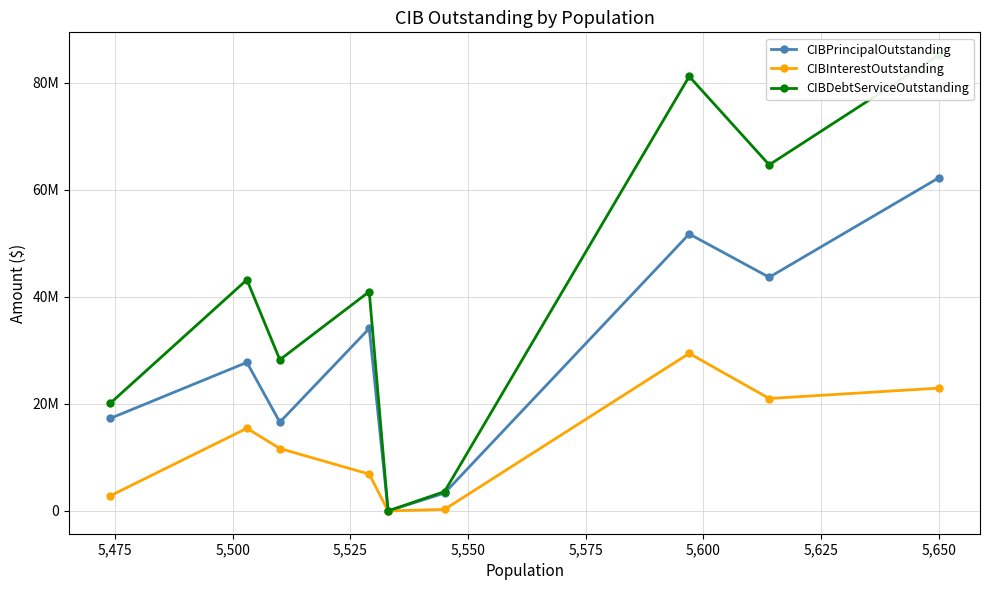

True or false: CIBInterestOutstanding and CIBDebtServiceOutstanding cross at least once.

False